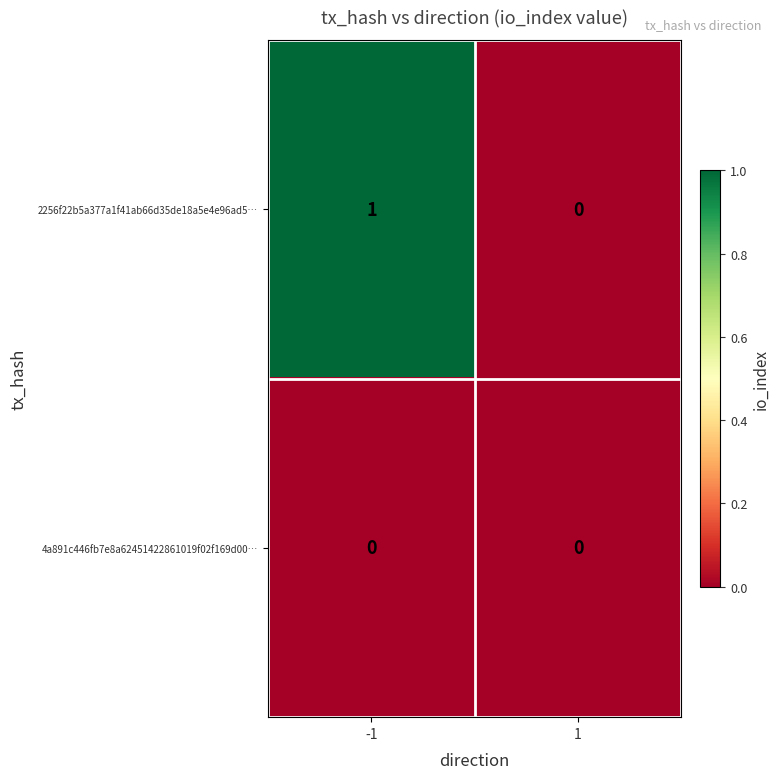

Is it true that 4a891c446fb7e8a62451422861019f02f169d00… equals 0 at 1?

True